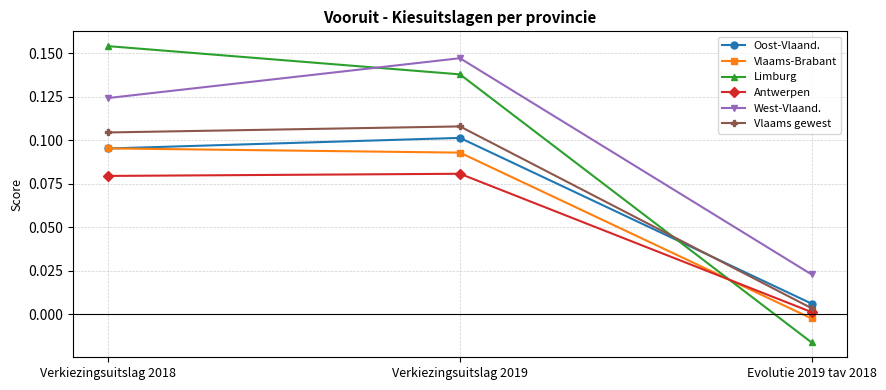

Which series has the largest total across all categories?

West-Vlaand.